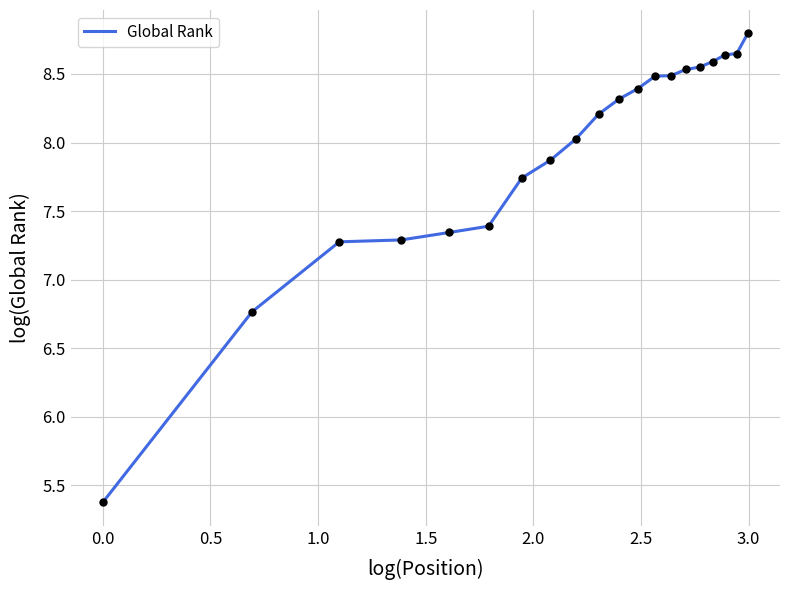

What is the greatest value displayed?

8.8